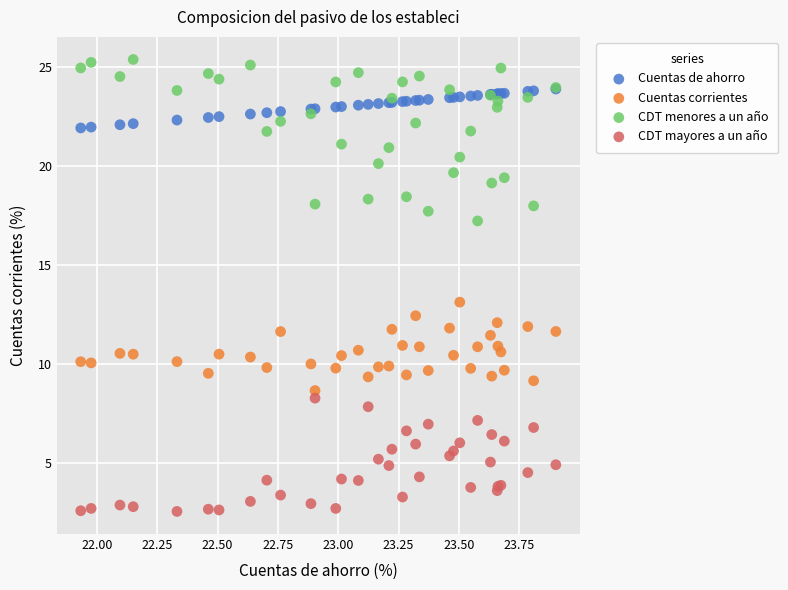

What are all the series names shown in the legend?

Cuentas de ahorro, Cuentas corrientes, CDT menores a un año, CDT mayores a un año